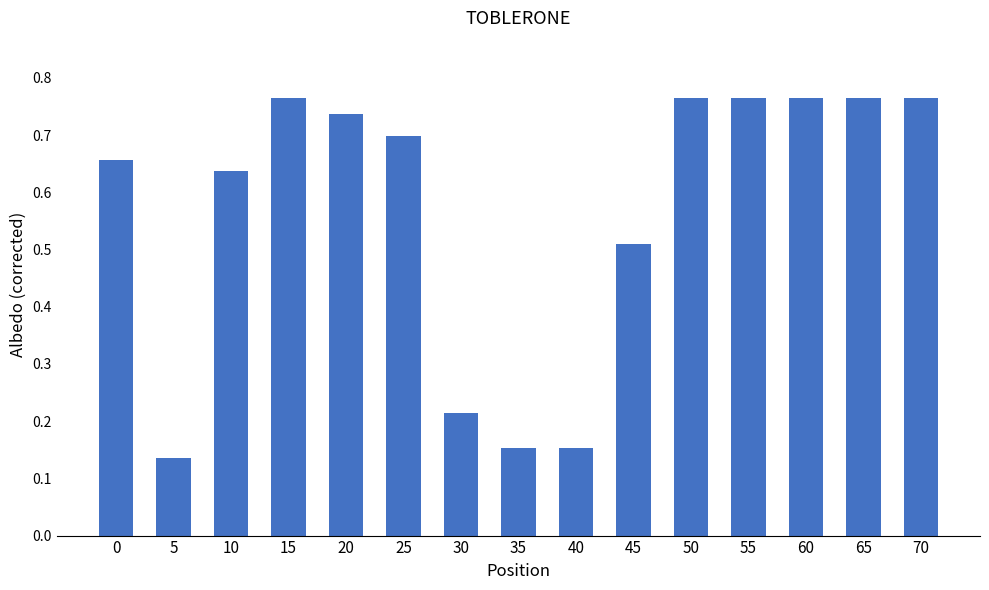

Count the values in the range 0 to 1.

15